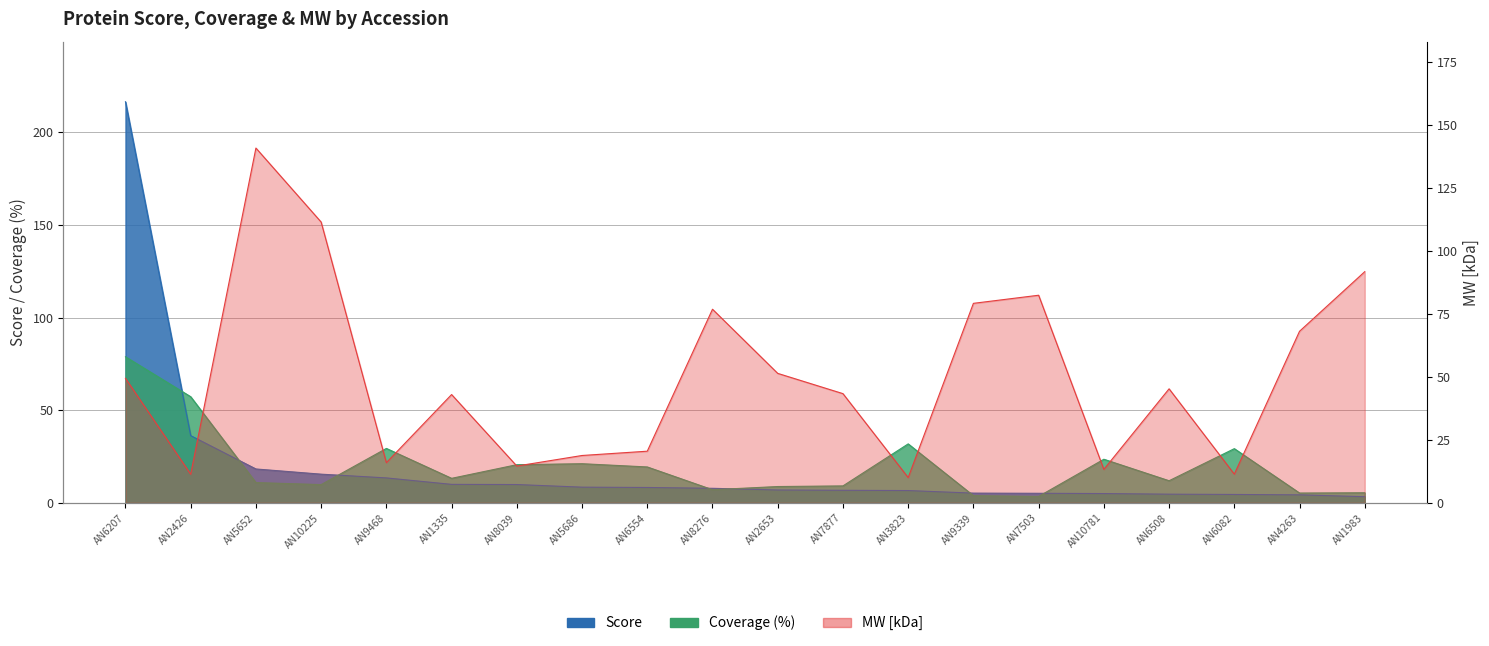

True or false: MW [kDa] and Score cross at least once.

True